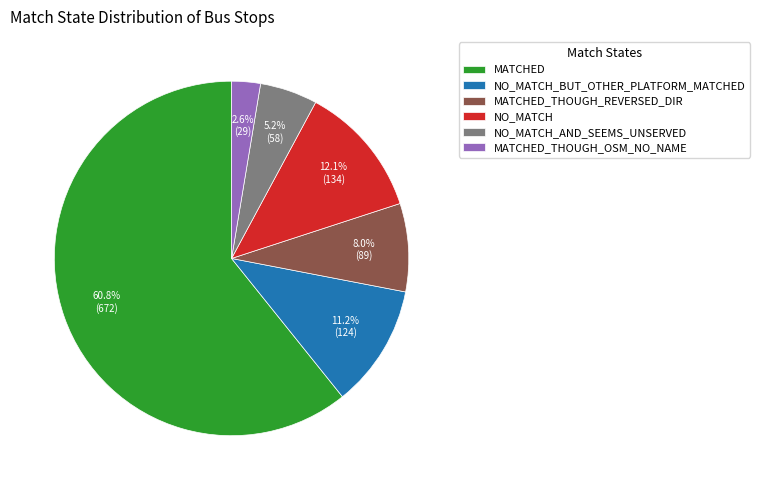

To the nearest percent, what is the combined percentage of NO_MATCH and NO_MATCH_BUT_OTHER_PLATFORM_MATCHED?

23%